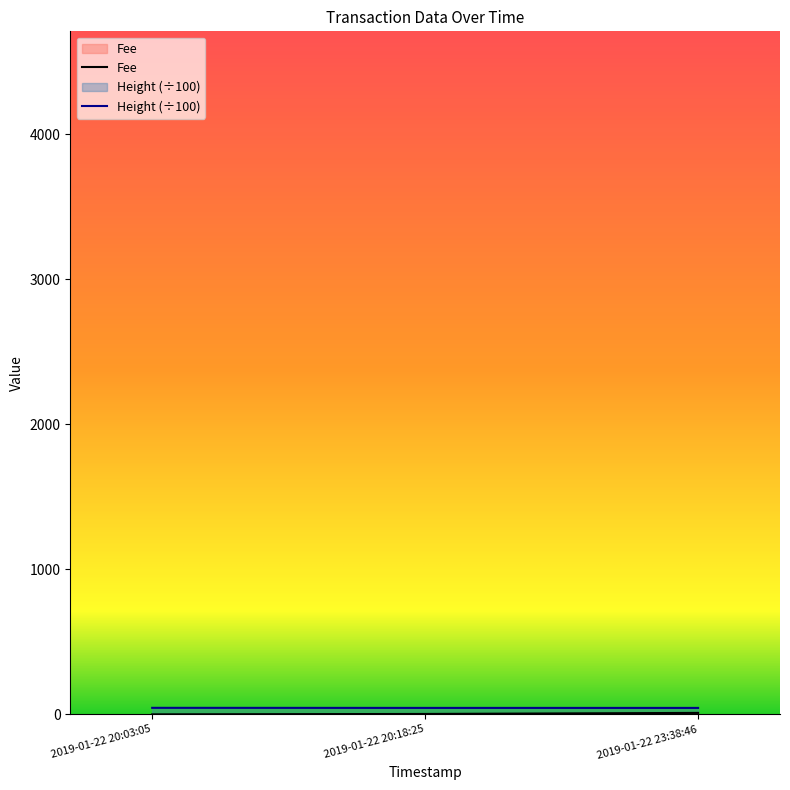

What is the label of the 3rd point from the right?

2019-01-22 20:03:05